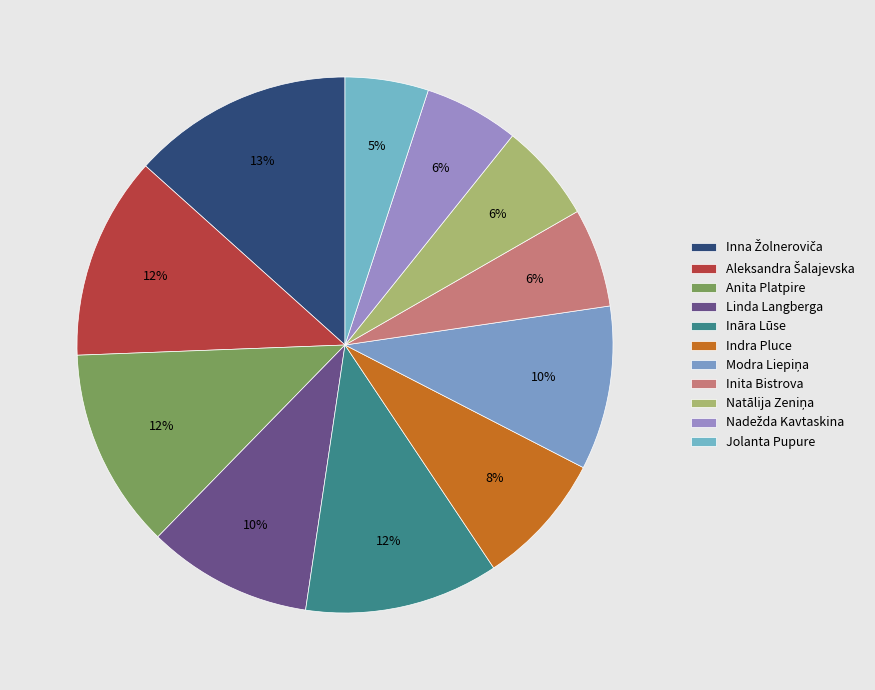

Between Aleksandra Šalajevska and Anita Platpire, which is larger?

Aleksandra Šalajevska